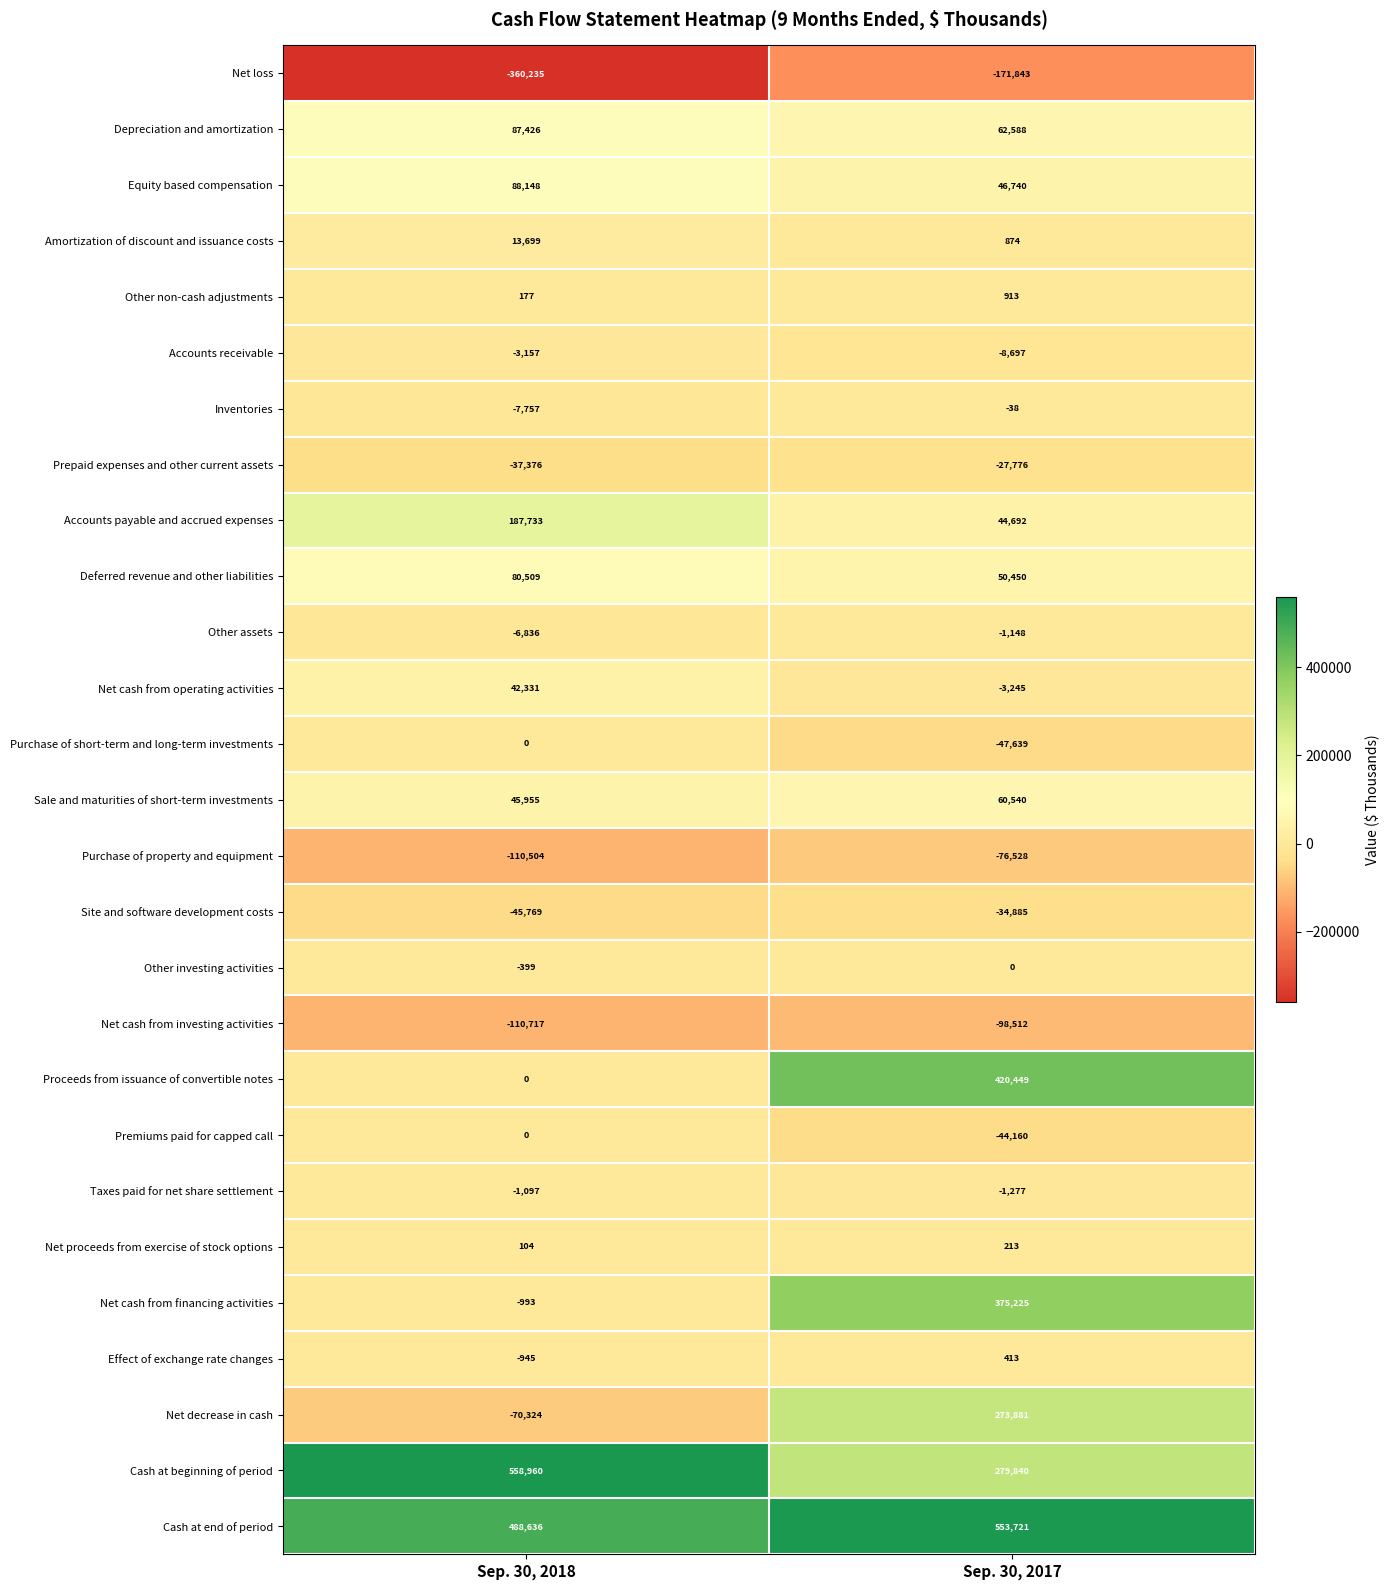

Where is Sale and maturities of short-term investments nearest to the value 53247?

Sep. 30, 2018